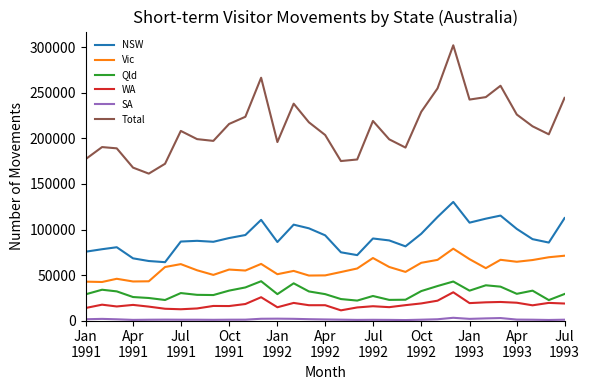

True or false: Qld and Vic intersect in this chart.

False